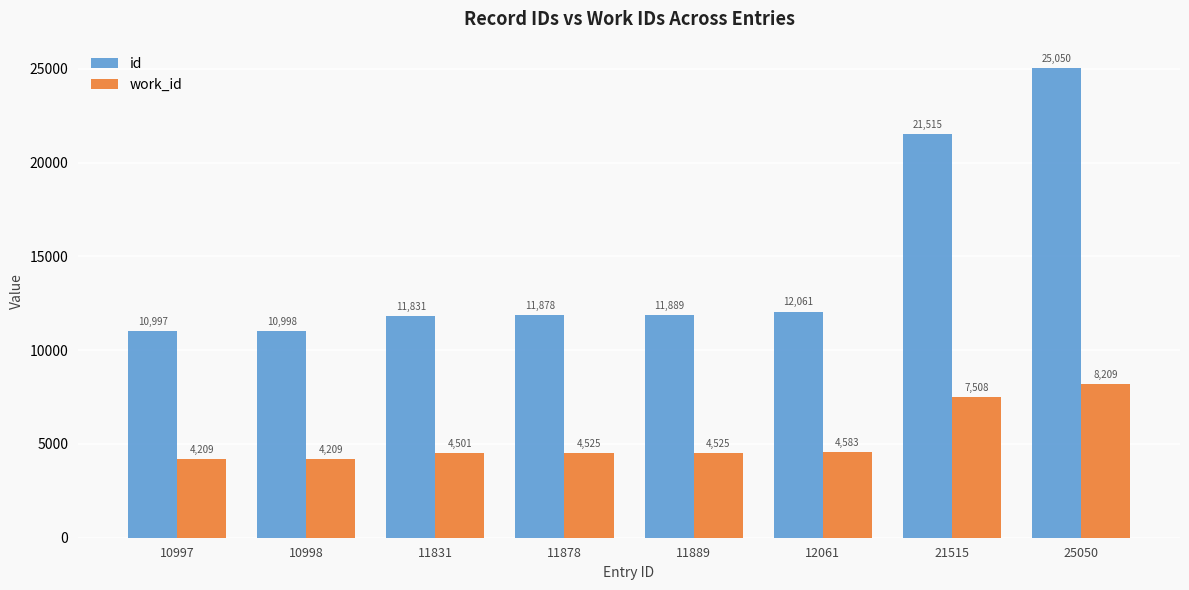

List the series in order of their overall mean, highest first.

id, work_id